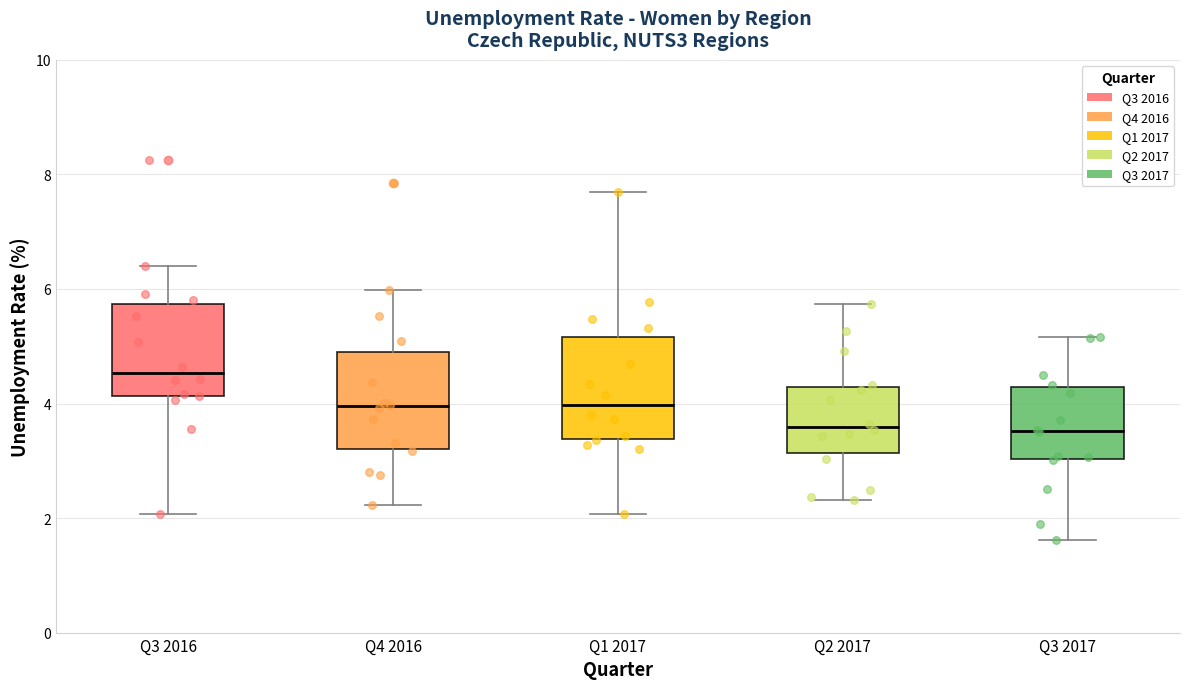

Reading left to right, read every box against the y-axis: the position of its median line, the range the box covers, and the ends of its whiskers. The values are not printed on the chart, so give them approximately, as read against the axis.

Q3 2016: median 4.6, box 4.2 to 5.8, whiskers 2.0 to 6.4
Q4 2016: median 4.0, box 3.2 to 5.0, whiskers 2.2 to 6.0
Q1 2017: median 4.0, box 3.4 to 5.2, whiskers 2.0 to 7.6
Q2 2017: median 3.6, box 3.2 to 4.2, whiskers 2.4 to 5.8
Q3 2017: median 3.6, box 3.0 to 4.2, whiskers 1.6 to 5.2